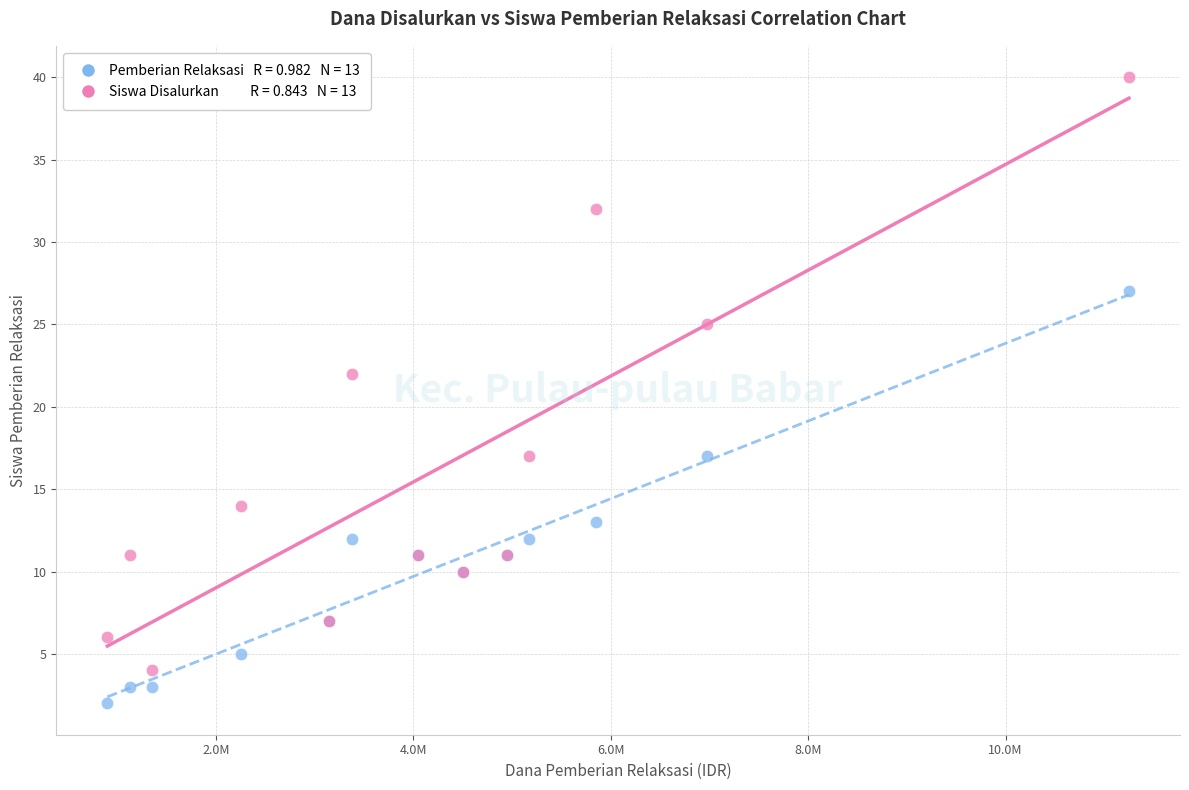

Across all series, what Y value is closest to 21?

22